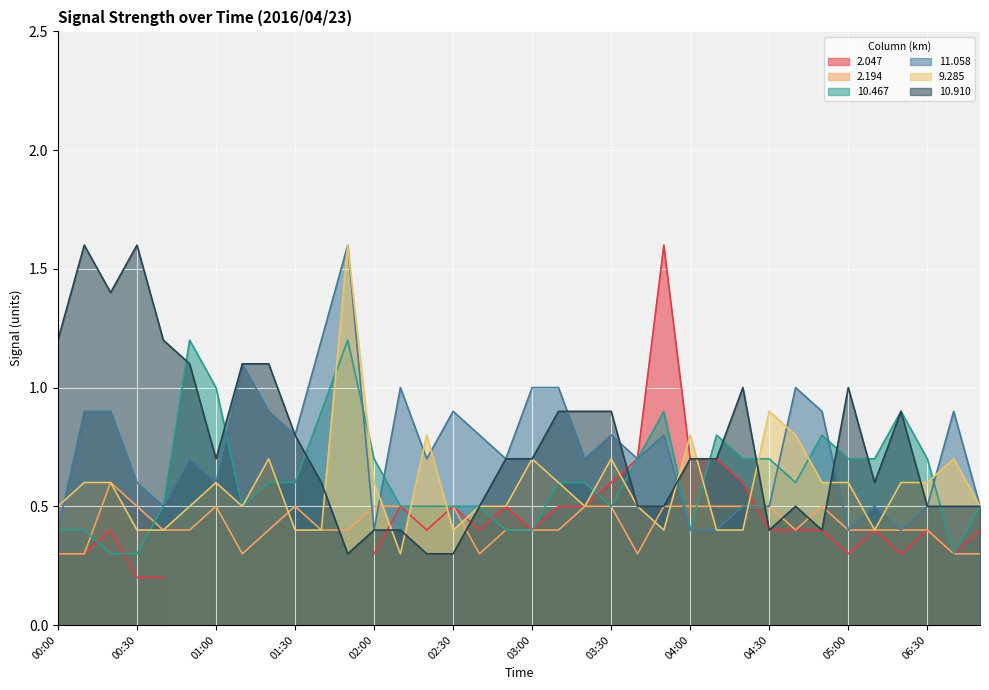

The value of  11.058 at 01:50 is 2.8. True or false?

False